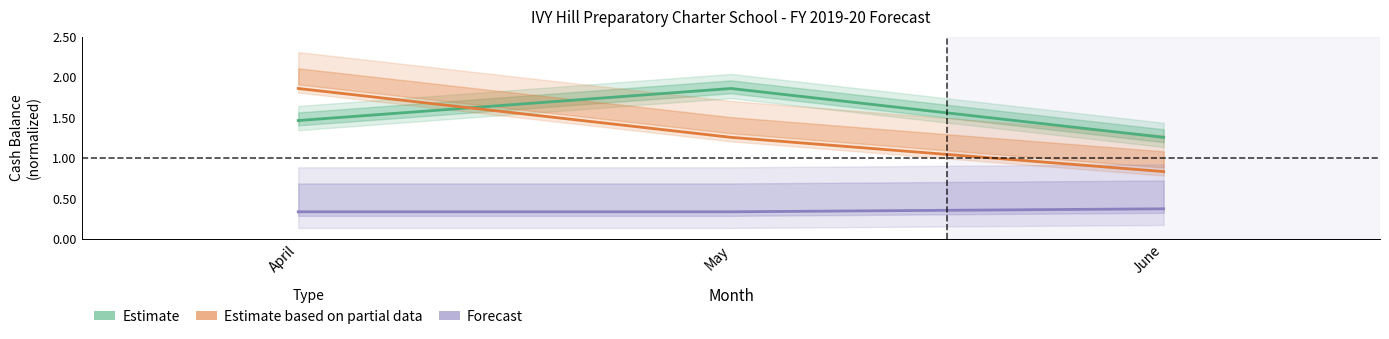

Reading right to left, transcribe all the data shown in this chart.

Estimate: June=1.3	May=1.9	April=1.5
Estimate based on partial data: June=0.8	May=1.3	April=1.9
Forecast: June=0.4	May=0.3	April=0.3